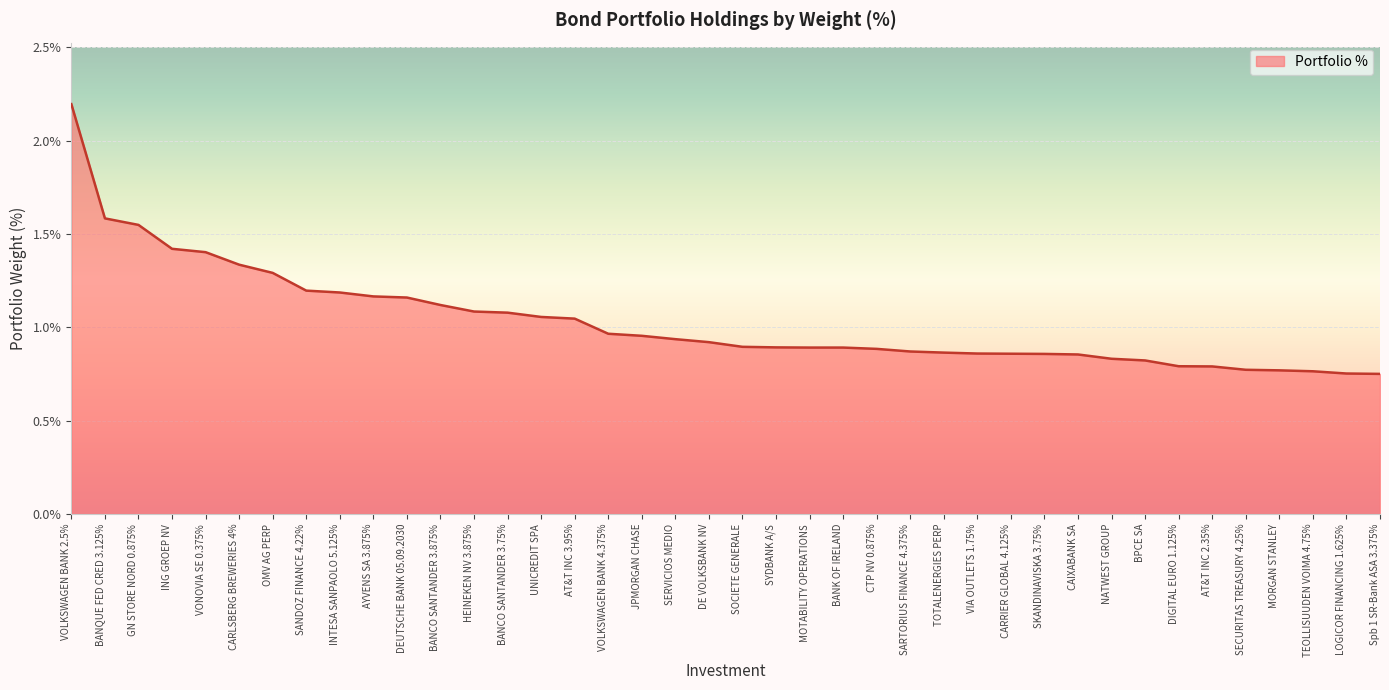

What is the maximum value shown in the chart?

2.2